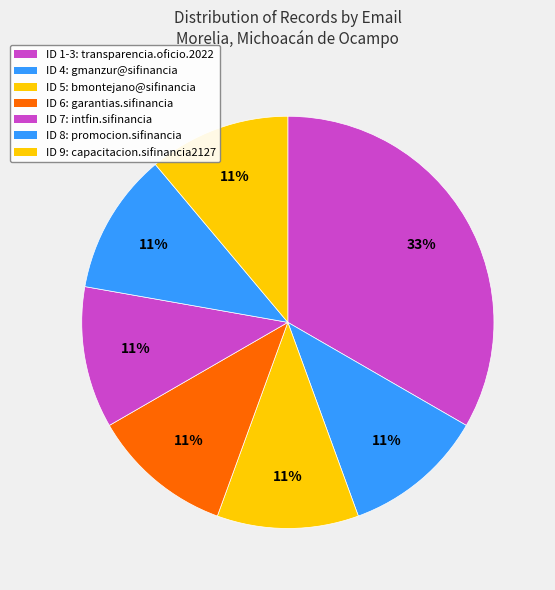

Count the number of slices in the pie.

7